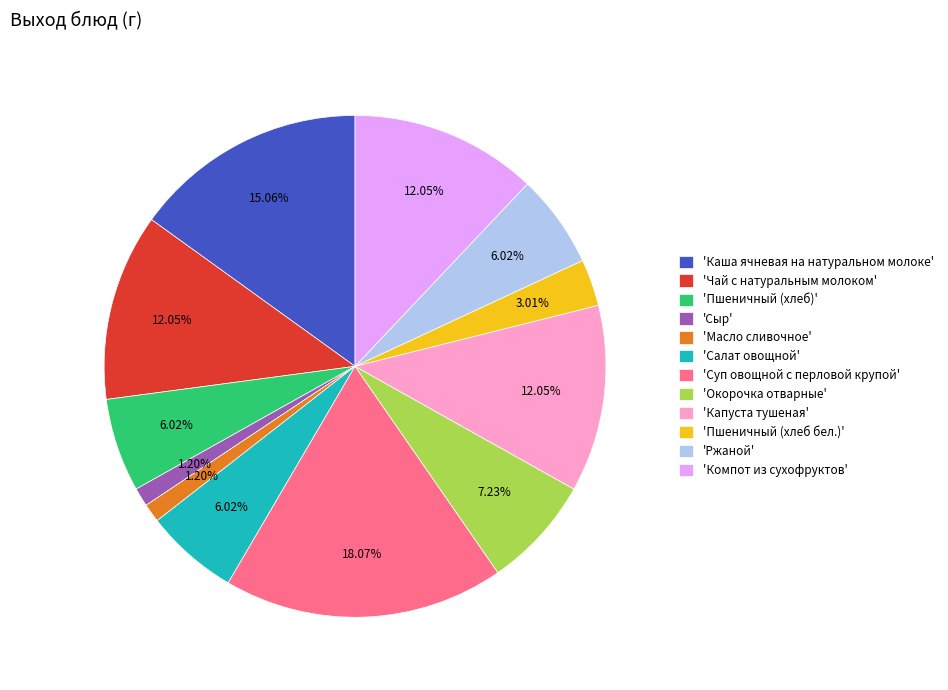

What is the ratio of the value at 'Компот из сухофруктов' to the value at 'Пшеничный (хлеб бел.)'?

4.0